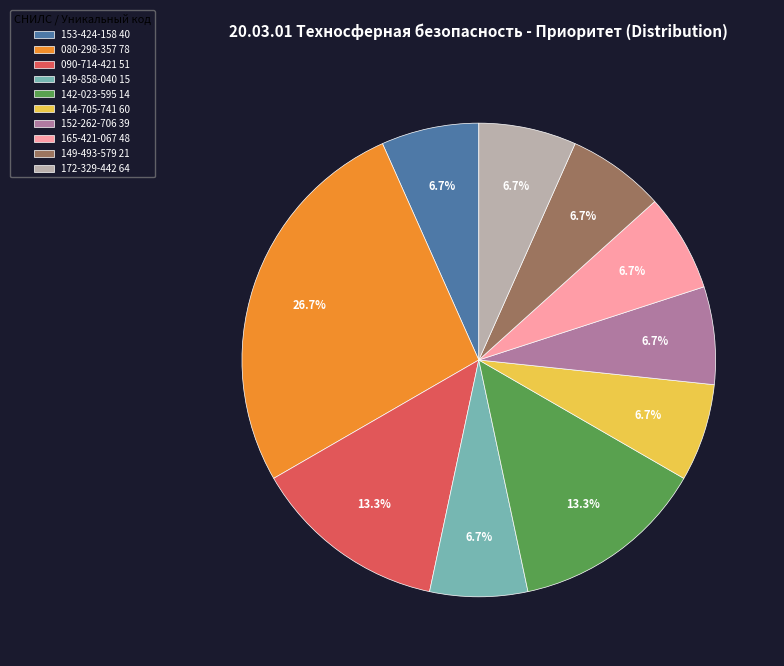

Is it true that 142-023-595 14 is 13% of the pie?

True